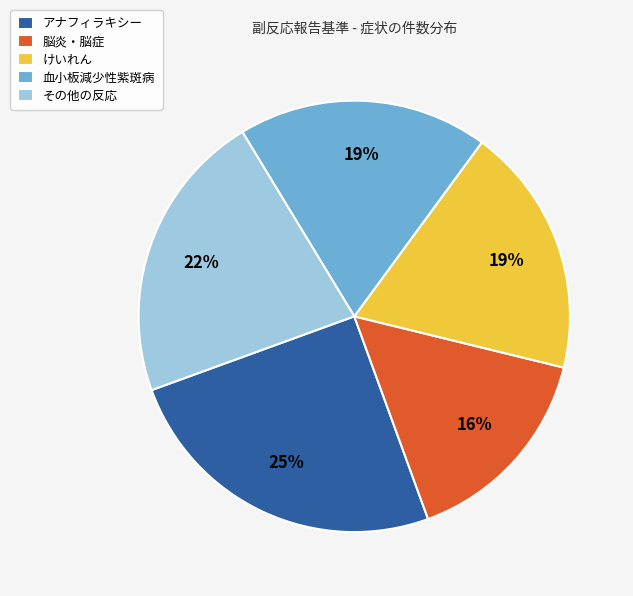

Which category has the biggest portion of the pie?

アナフィラキシー